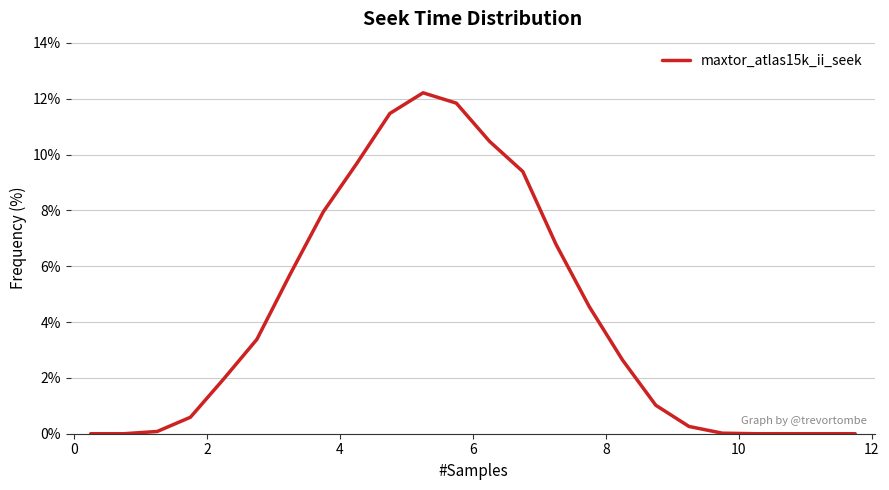

What is the difference between the maximum and minimum values?

12.2